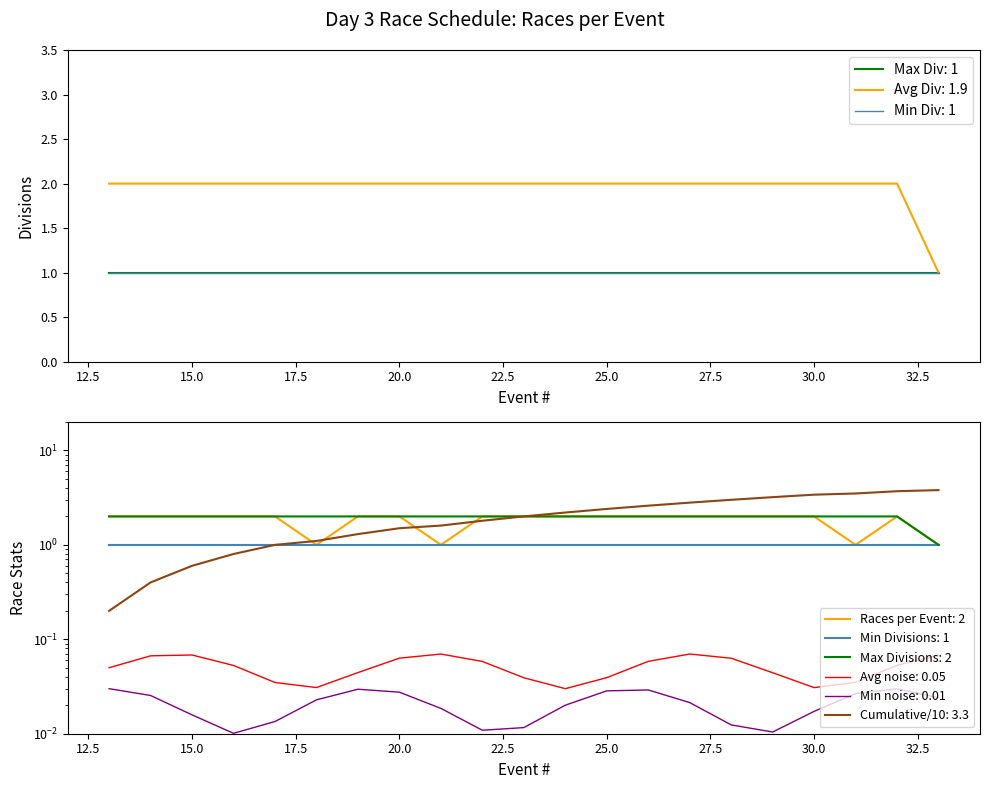

True or false: Division 2 and Races per Event intersect in this chart.

False